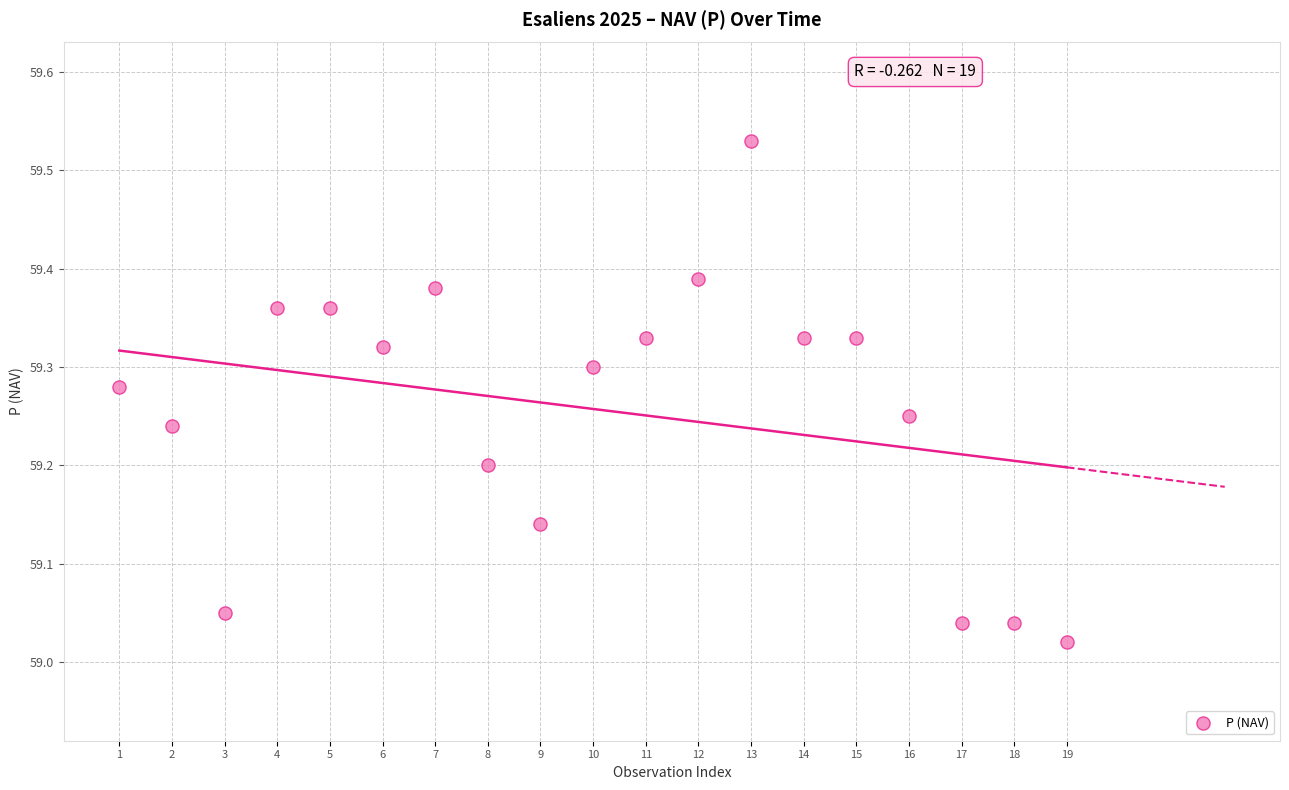

What is the range of Y values (max minus min)?

0.5